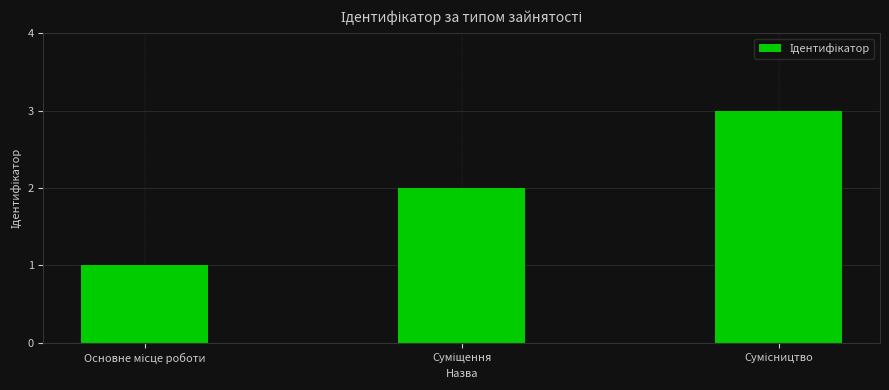

What is the greatest value displayed?

3